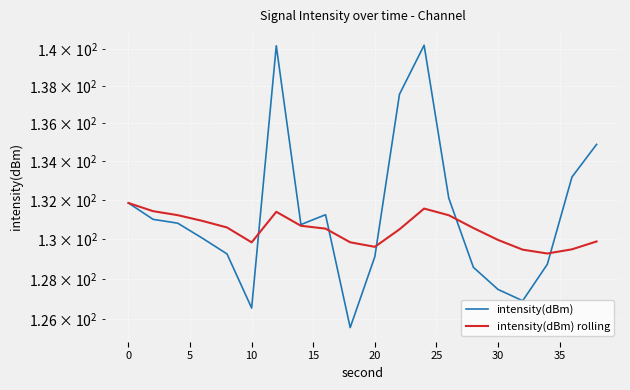

What is the sum of the intensity(dBm) values at 10 and 35?

261.3